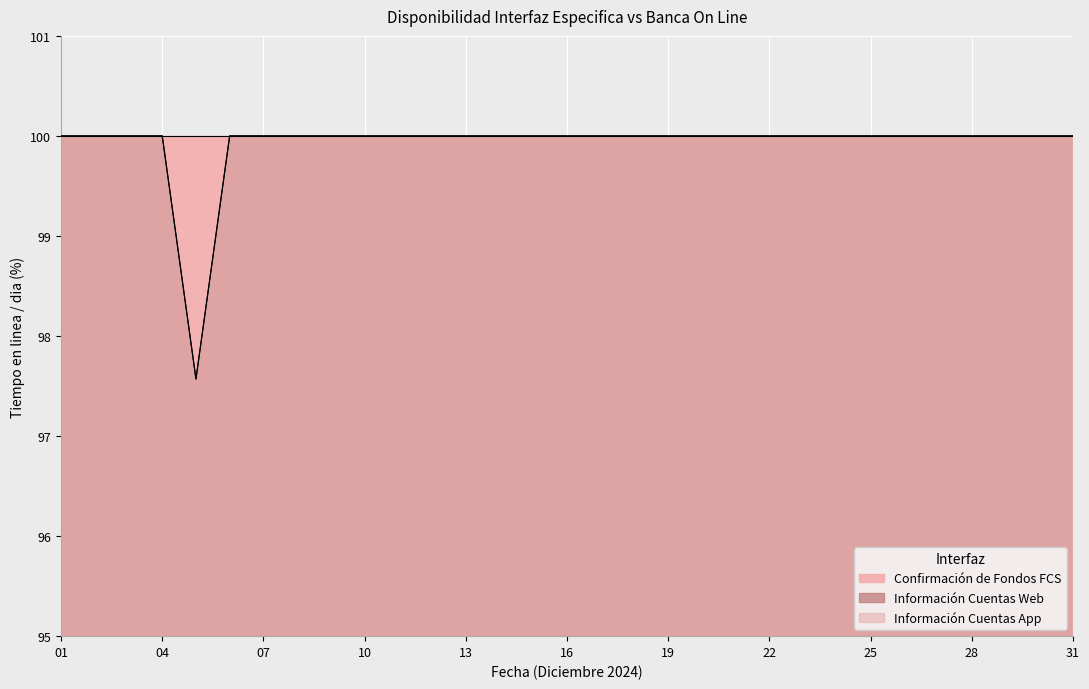

At which category does Informacion Cuentas App (Tiempo en linea/dia) reach its first local valley?

05